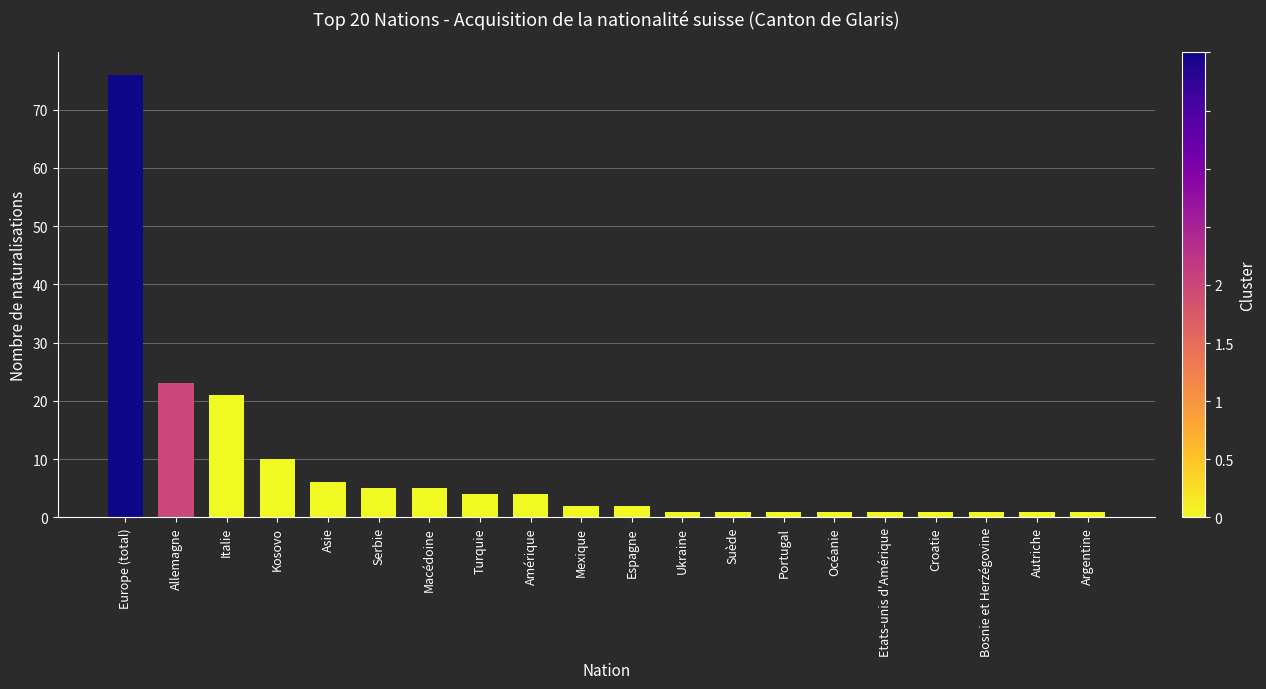

Is it true that the value at Macédoine is 2?

False